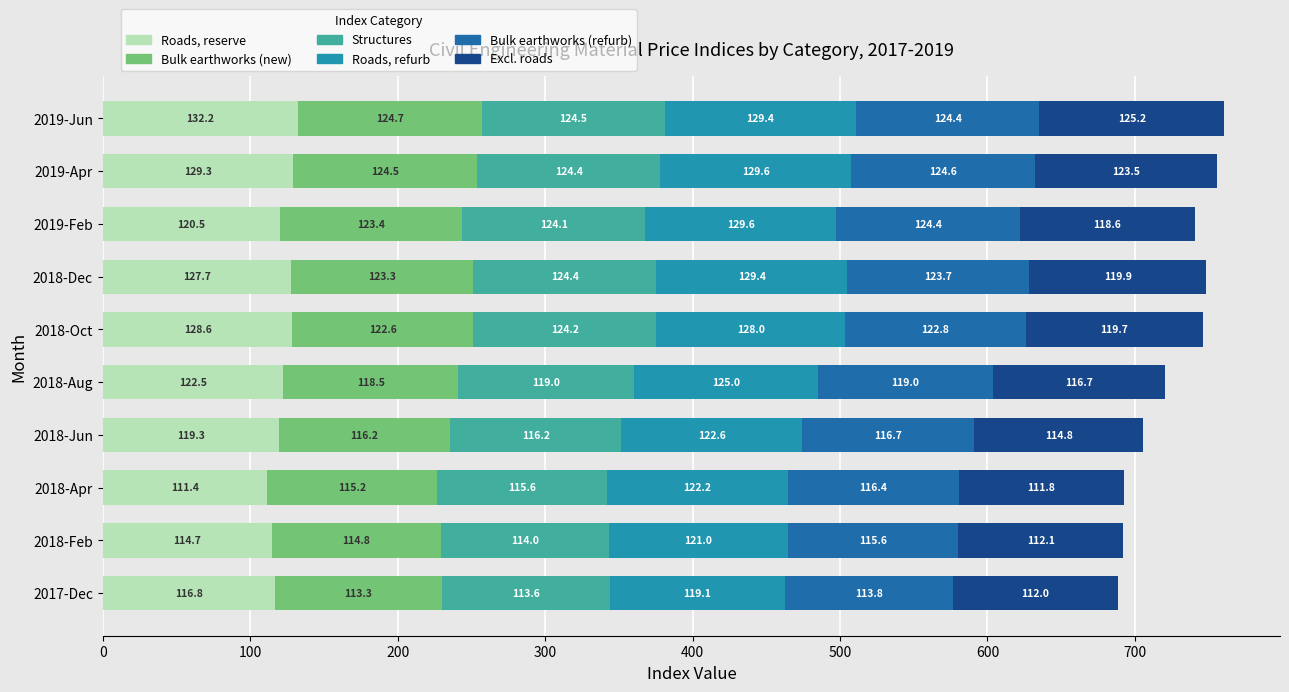

What is the sum of the Roads, reserve values at 2017-Dec and 2018-Apr?

228.2